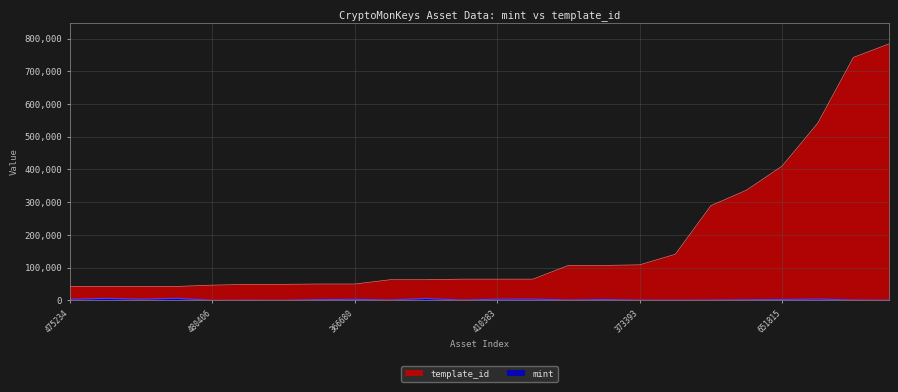

Reading left to right, list all the values displayed in this chart.

mint: 3454	6008	3717	6191	147	549	381	2242	3011	1088	5815	822	3617	3920	1033	2511	701	548	894	1787	2543	4066	984	524
template_id: 42420	42420	42421	42421	46398	48730	48873	49849	49849	62974	62974	64660	64660	64660	106640	106640	108484	140743	289324	336643	410375	541468	742322	783650